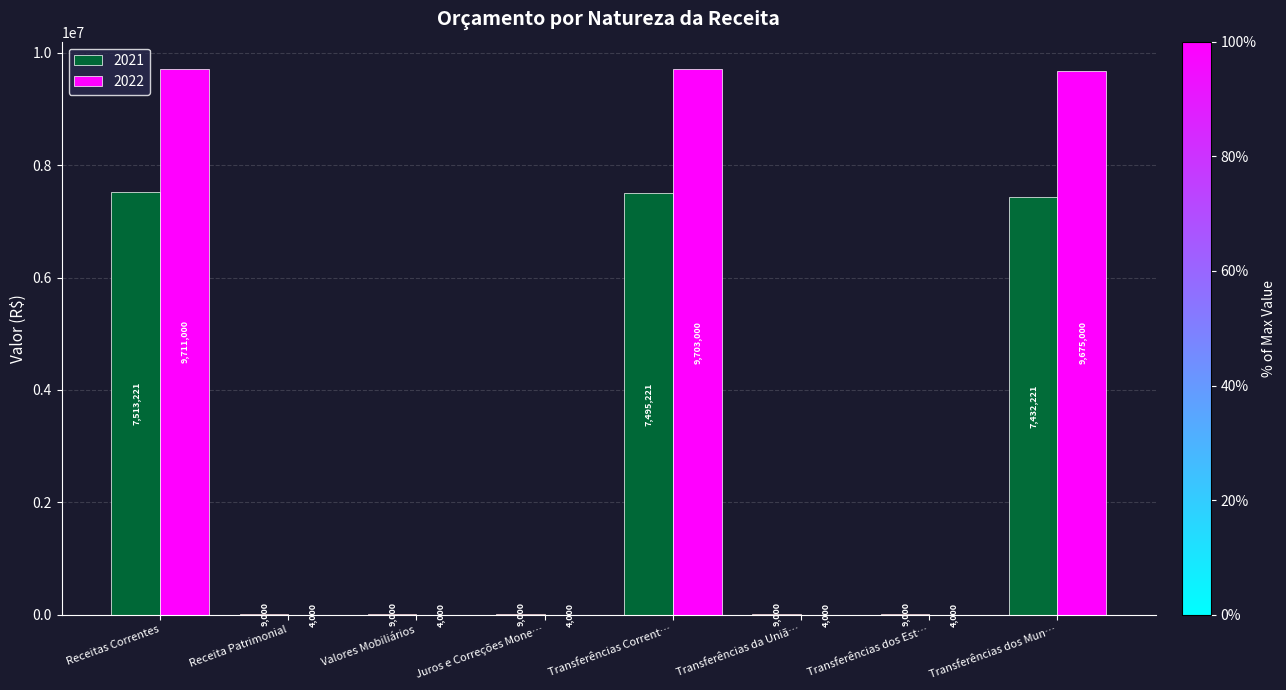

The 2022 series shows 13734367.0 at Transferências dos Mun…. True or false?

False